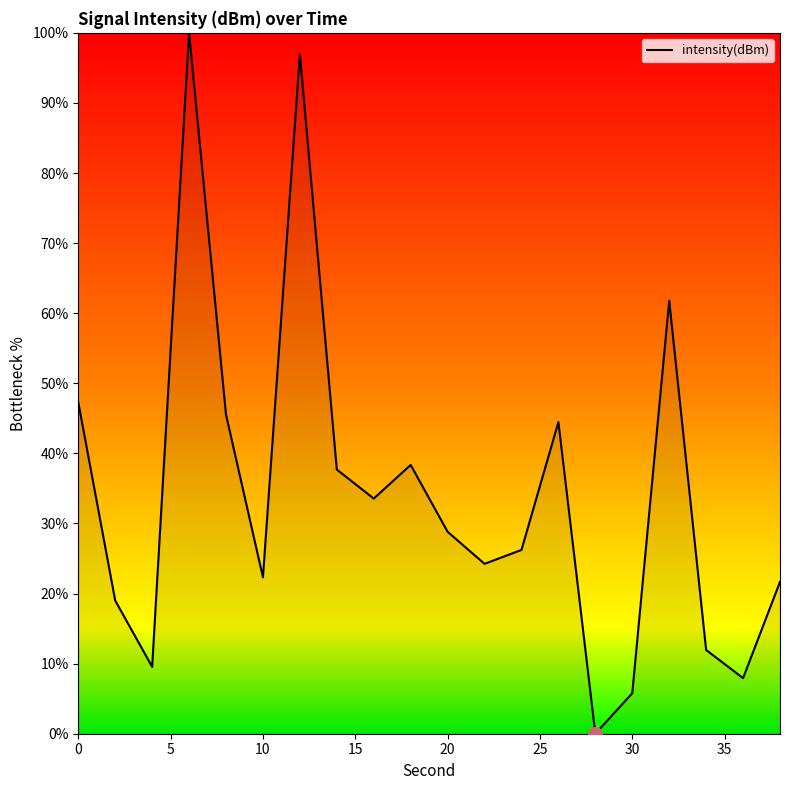

What is the greatest value displayed?

100.0